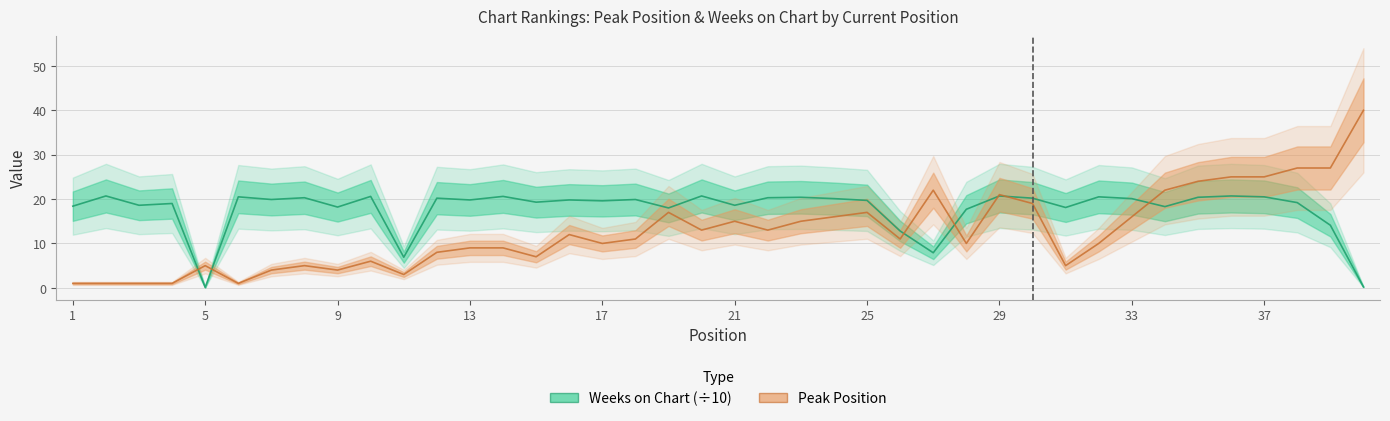

Which has a higher value, 6 or 12?

12